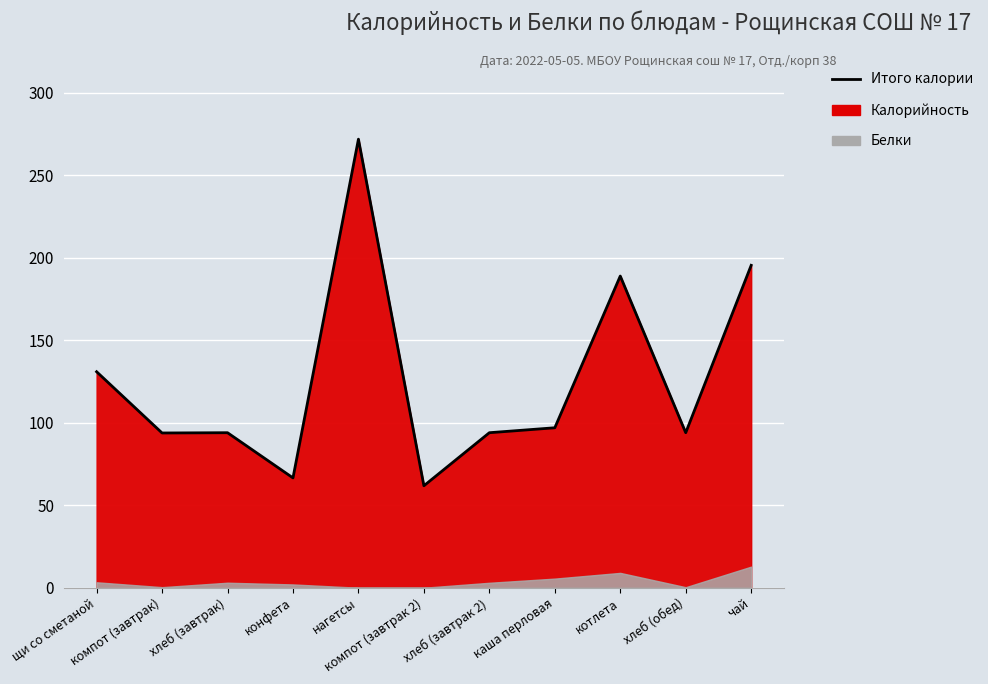

What is the ratio of the value at каша перловая to the value at щи со сметаной?

0.7